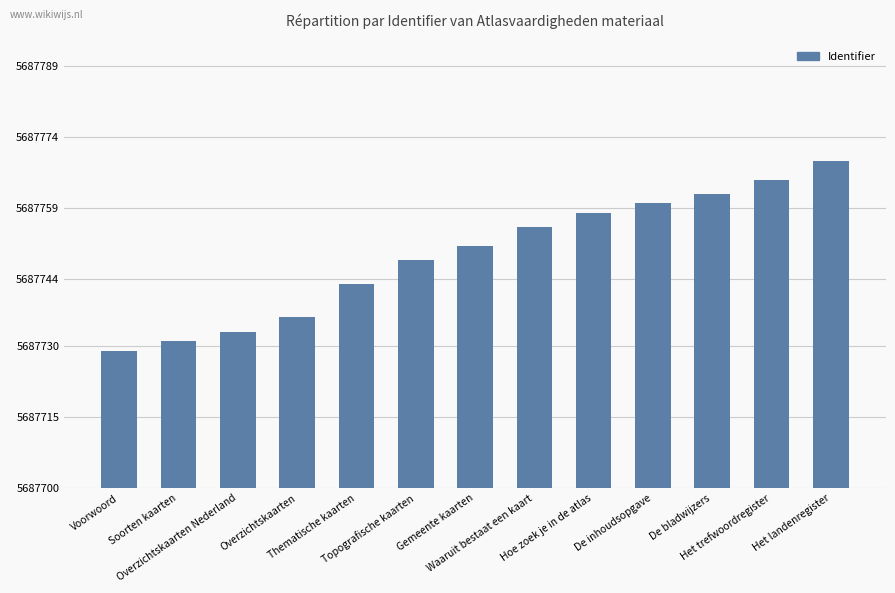

Is it true that the value at Thematische kaarten is 5687743?

True